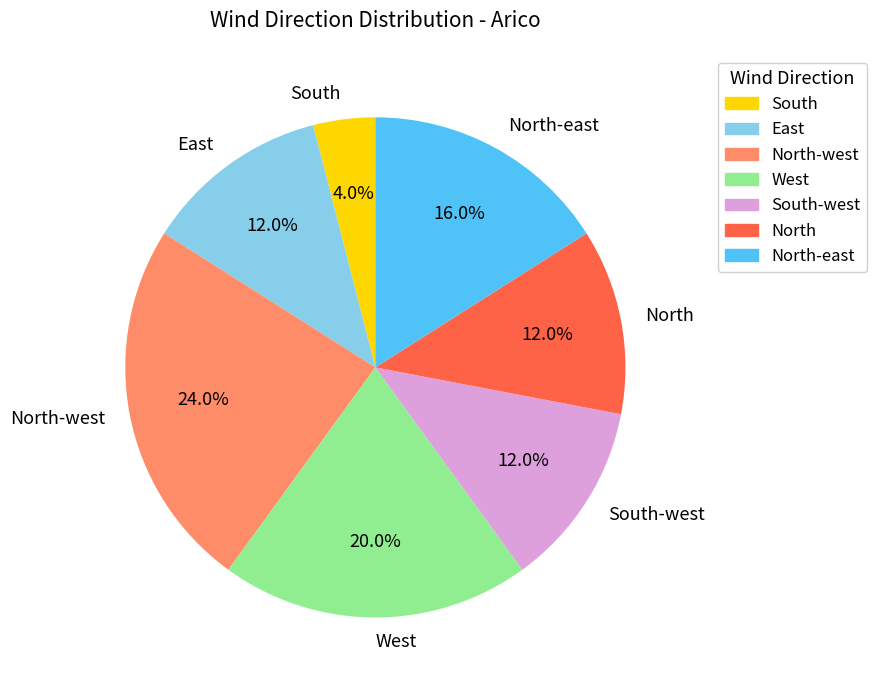

Approximately how many times larger is the value at North-west compared to West?

1.2